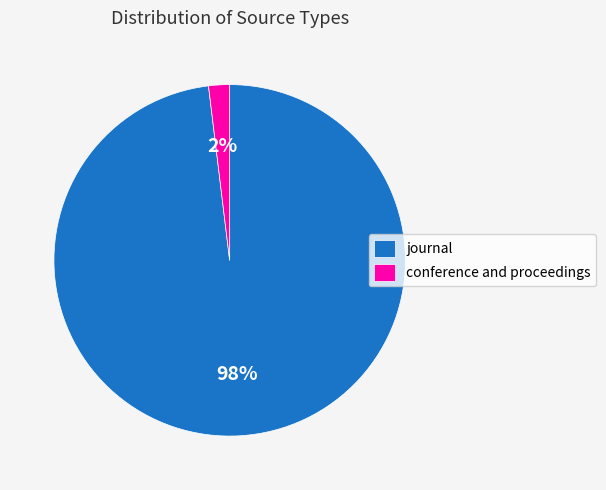

To the nearest percent, what percentage of the pie is journal?

98%